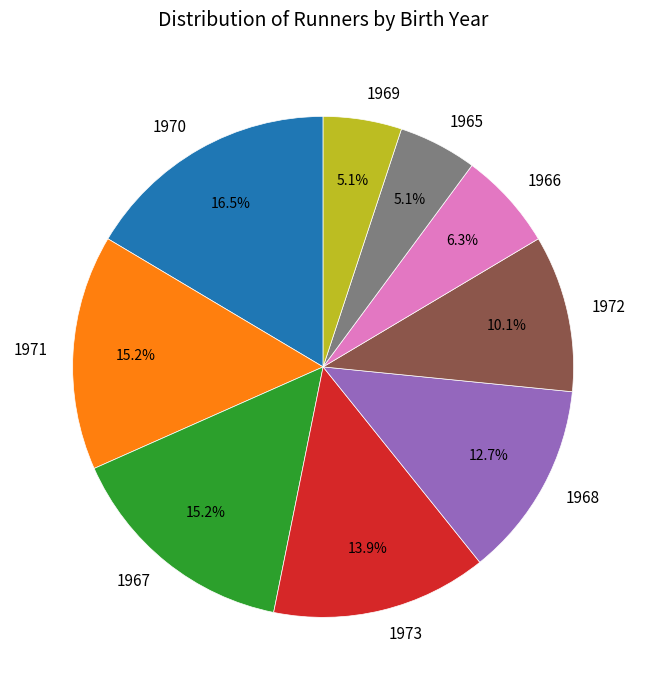

Which slice is the largest?

1970